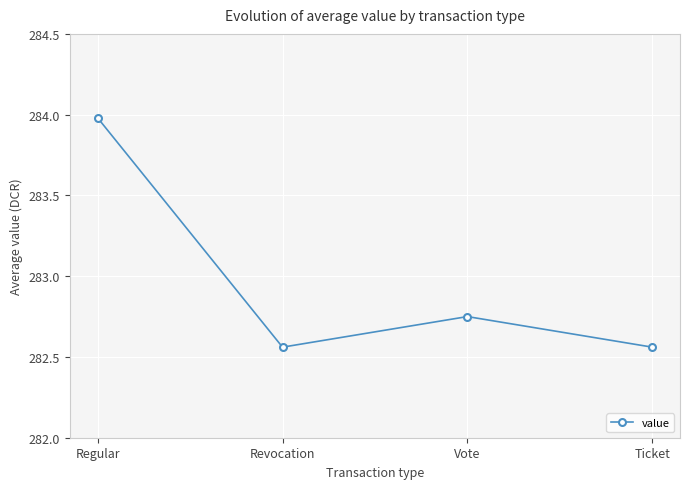

What is the label of the 4th point from the left?

Ticket